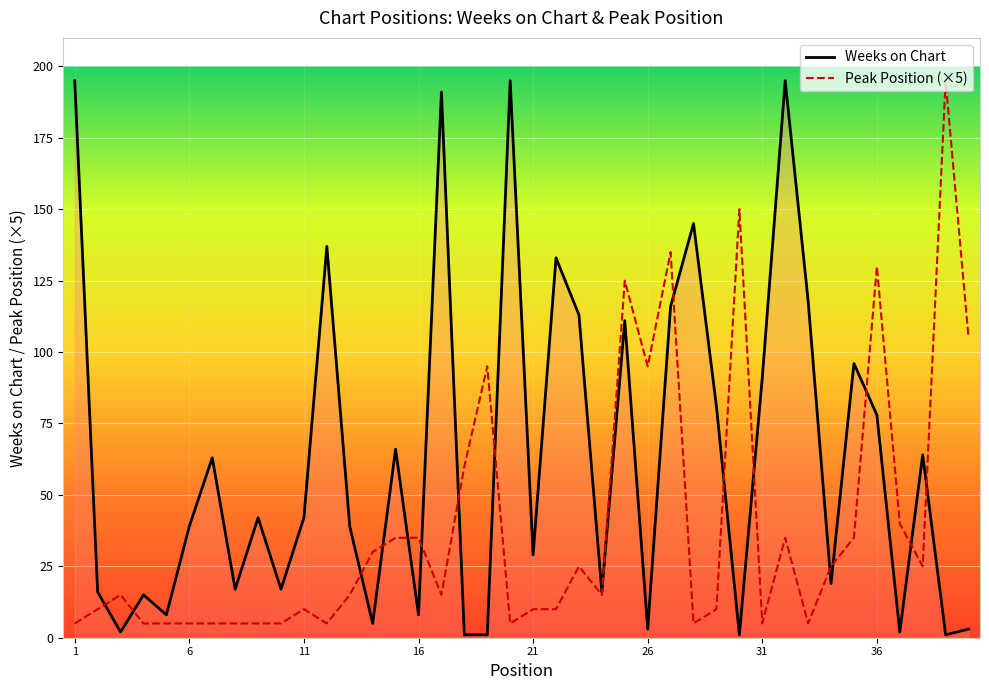

What is the difference between the second highest and second lowest values in the Weeks on Chart series?

194